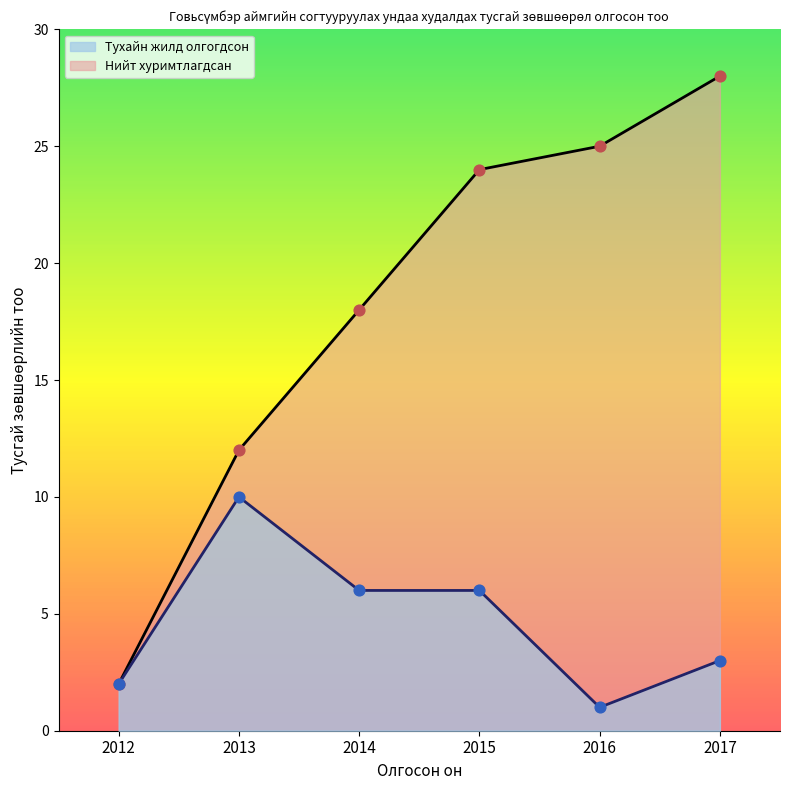

Approximately how many times larger is the value at 2015 compared to 2017?

0.9